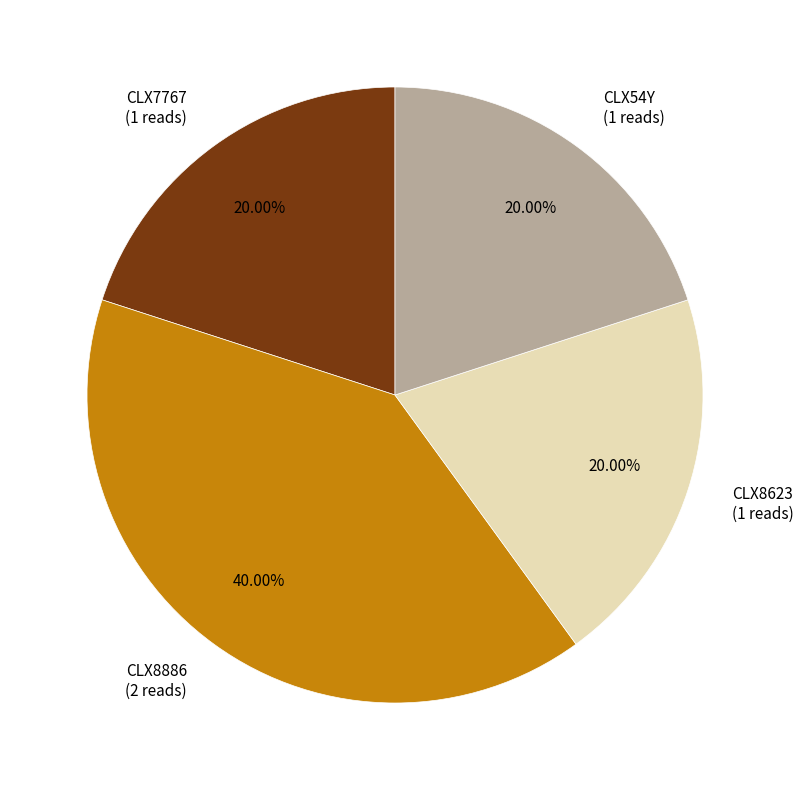

Is there a majority slice in this chart?

No